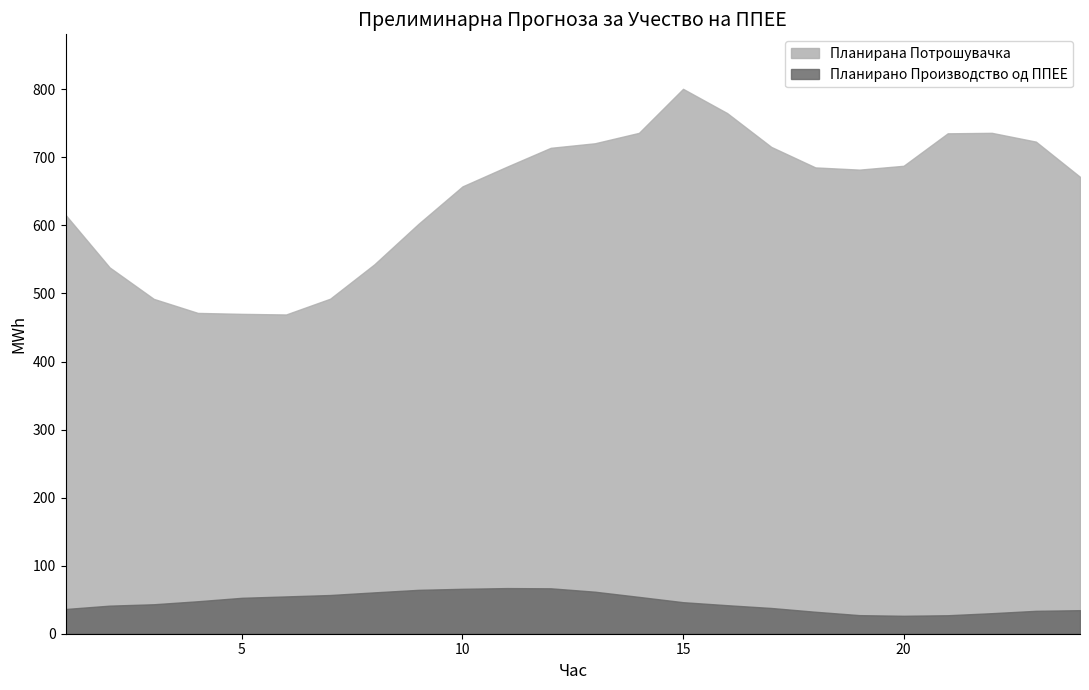

What is the difference between the Планирана Потрошувачка values at 7 and 17?

223.1